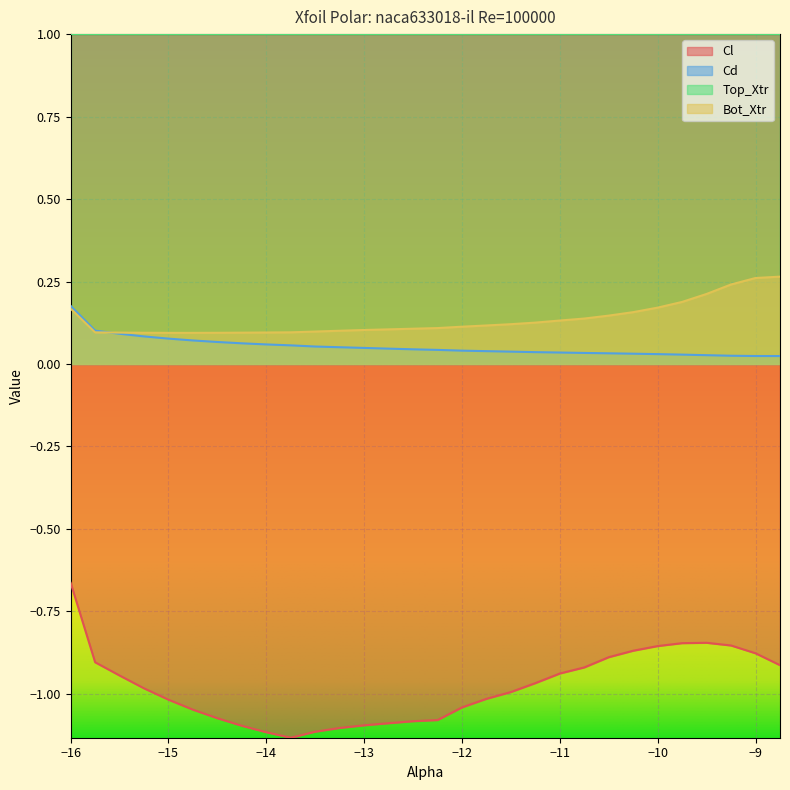

What is the greatest value displayed?

1.0